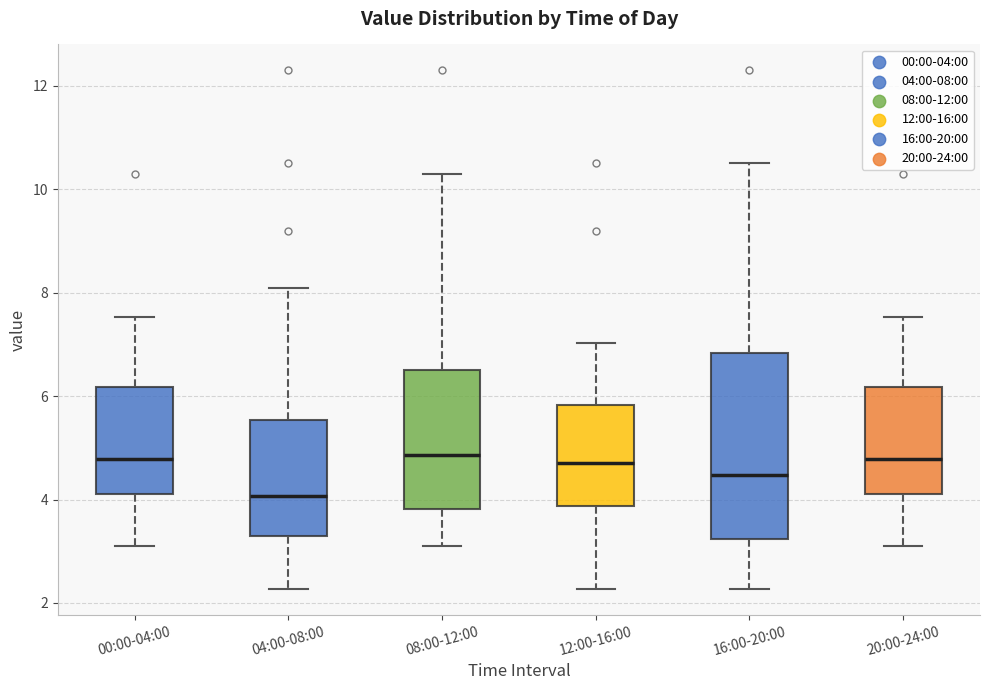

Where is the upper edge of the box for 00:00-04:00 on the y-axis? The values are not printed on the chart, so give them approximately, as read against the axis.

6.2